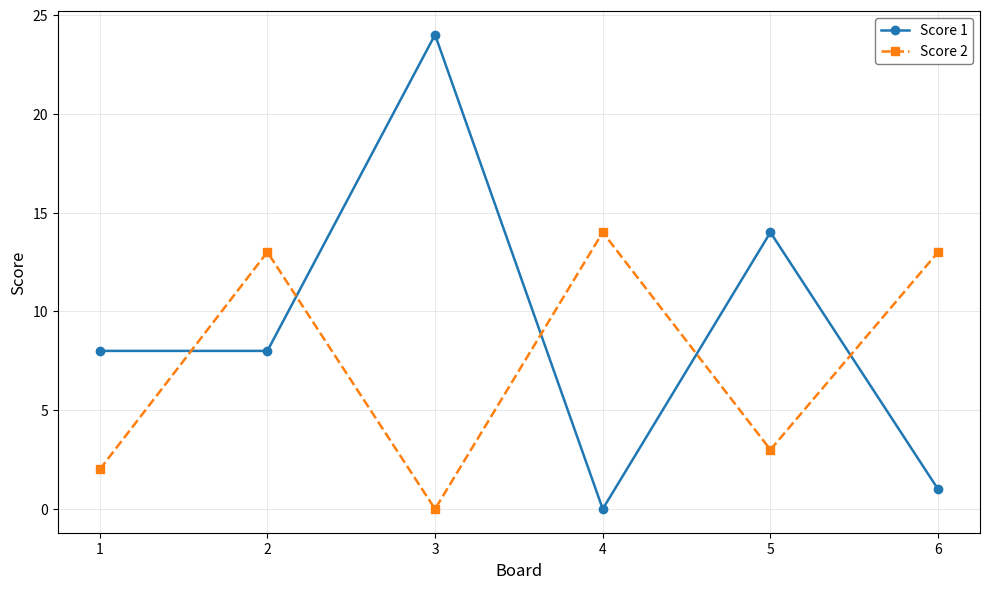

Reading right to left, list all the values displayed in this chart.

Score 1: 6=1	5=14	4=0	3=24	2=8	1=8
Score 2: 6=13	5=3	4=14	3=0	2=13	1=2